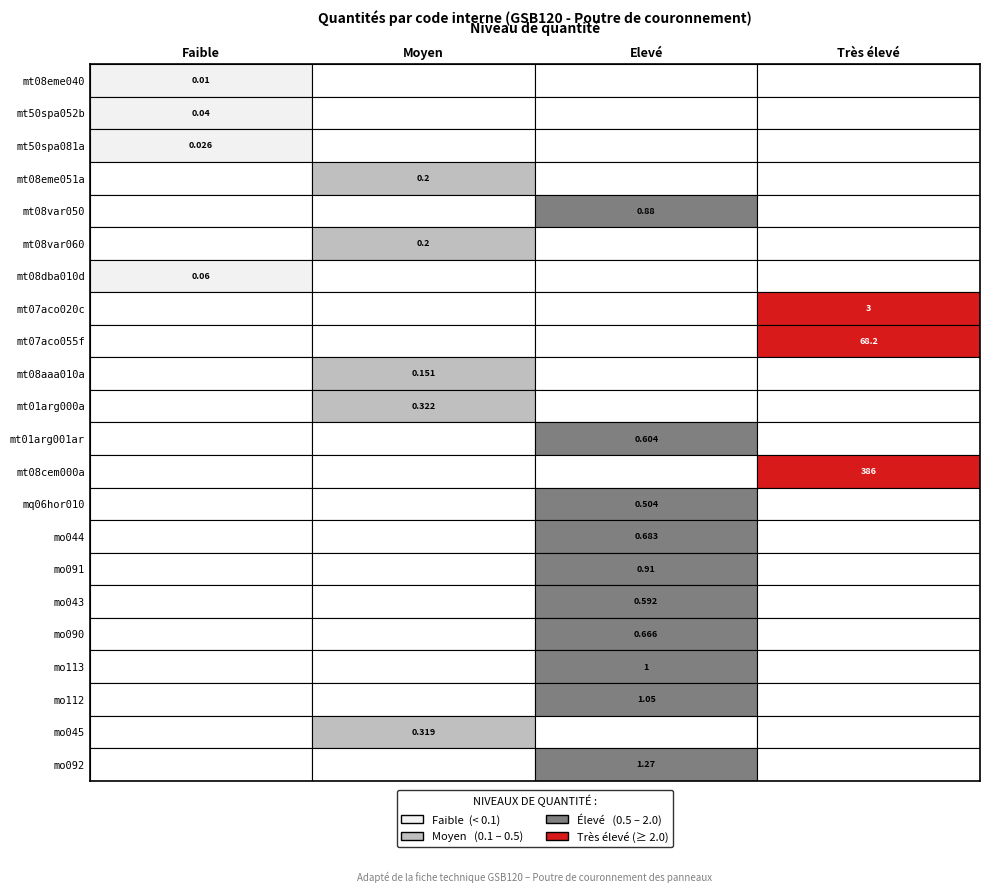

Rank the categories by value from lowest to highest.

mt08eme040, mt50spa081a, mt50spa052b, mt08dba010d, mt08aaa010a, mt08eme051a, mt08var060, mo045, mt01arg000a, mq06hor010, mo043, mt01arg001ar, mo090, mo044, mt08var050, mo091, mo113, mo112, mo092, mt07aco020c, mt07aco055f, mt08cem000a